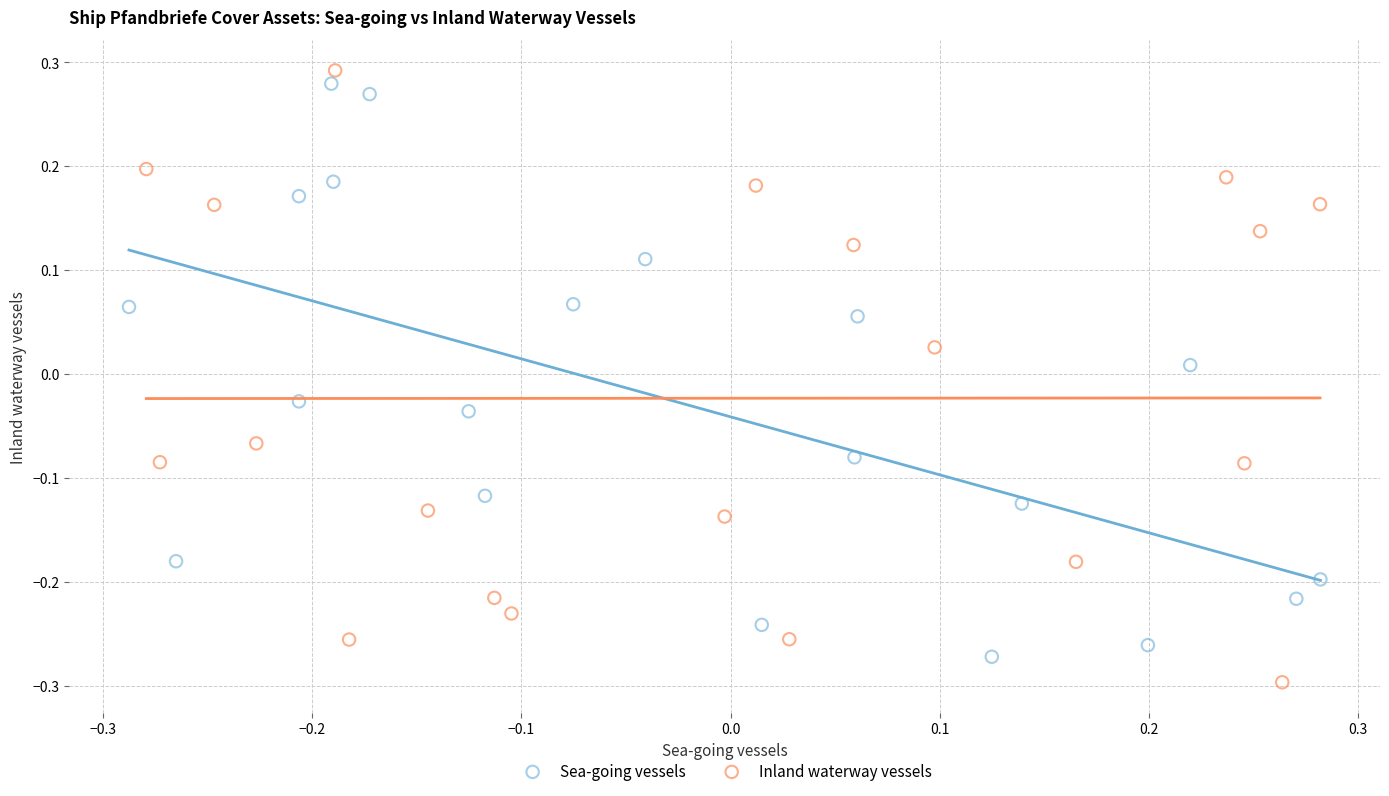

What are all the series names shown in the legend?

Sea-going vessels, Inland waterway vessels